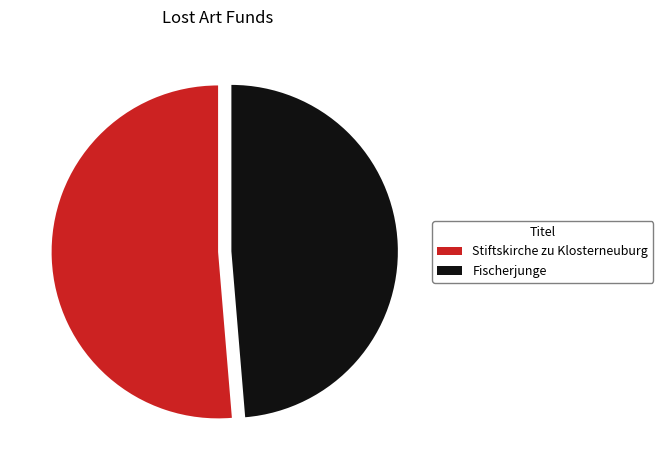

Rank the categories by value from lowest to highest.

Fischerjunge, Stiftskirche zu Klosterneuburg